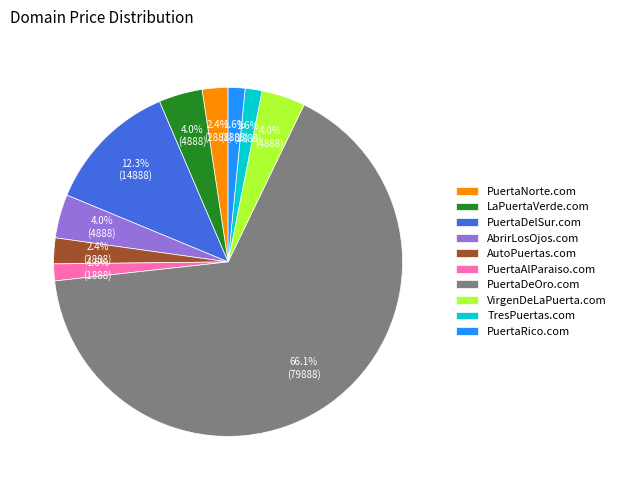

What portion of the pie excludes PuertaAlParaiso.com?

98.4%